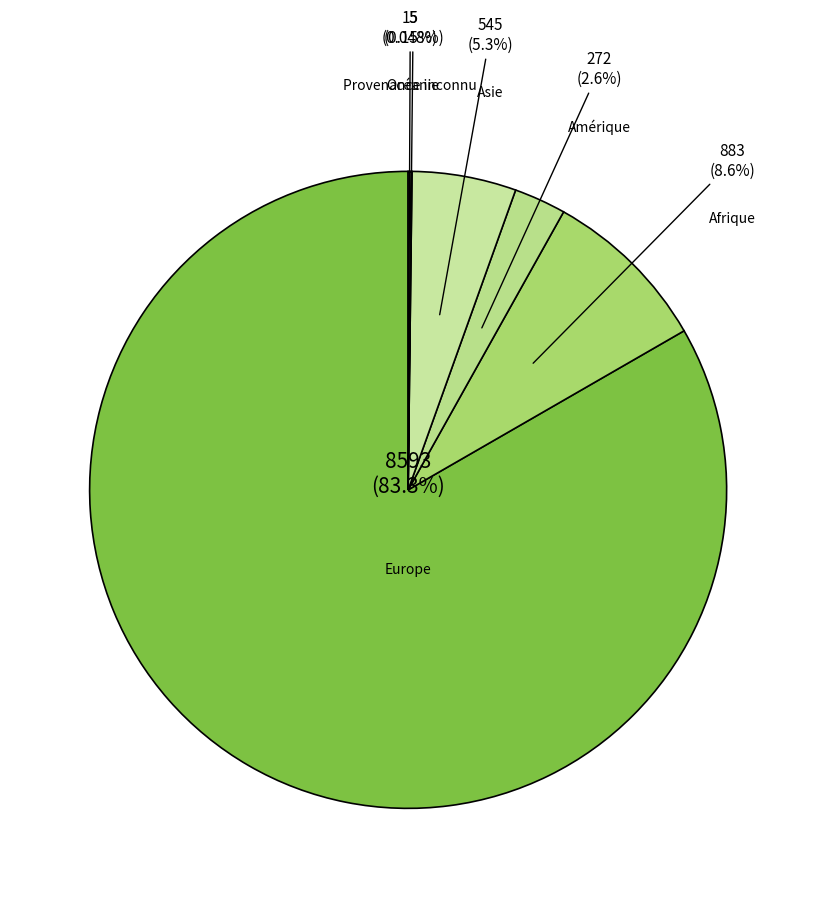

What is the majority slice?

Europe